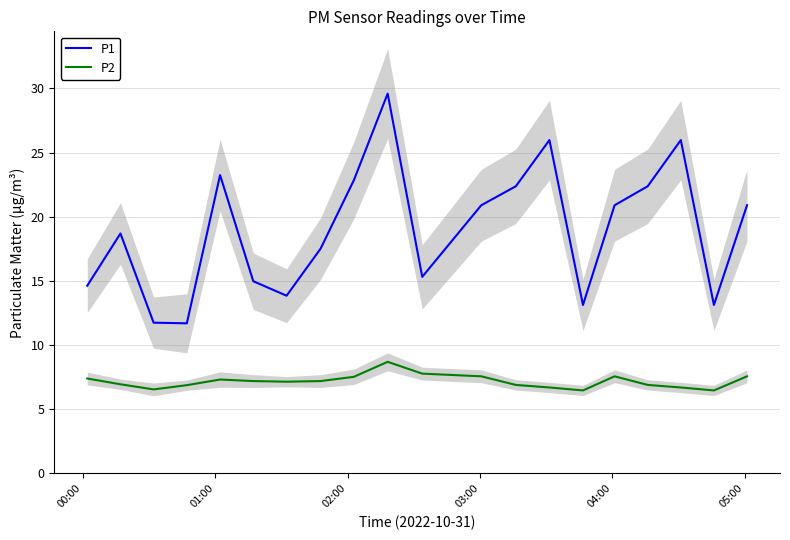

What is the highest value of the P1 series?

29.6